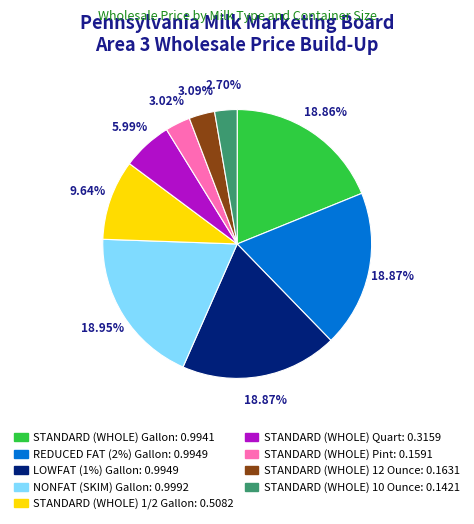

Does any single category account for the majority?

No